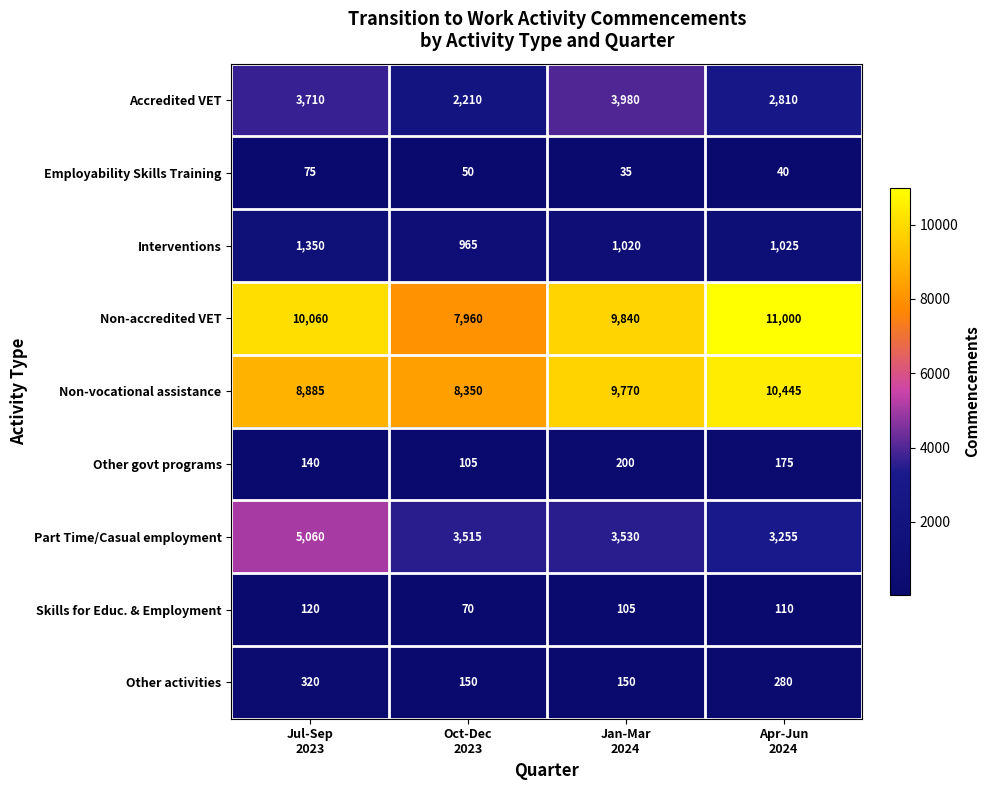

What is the sum of all Other govt programs values?

620